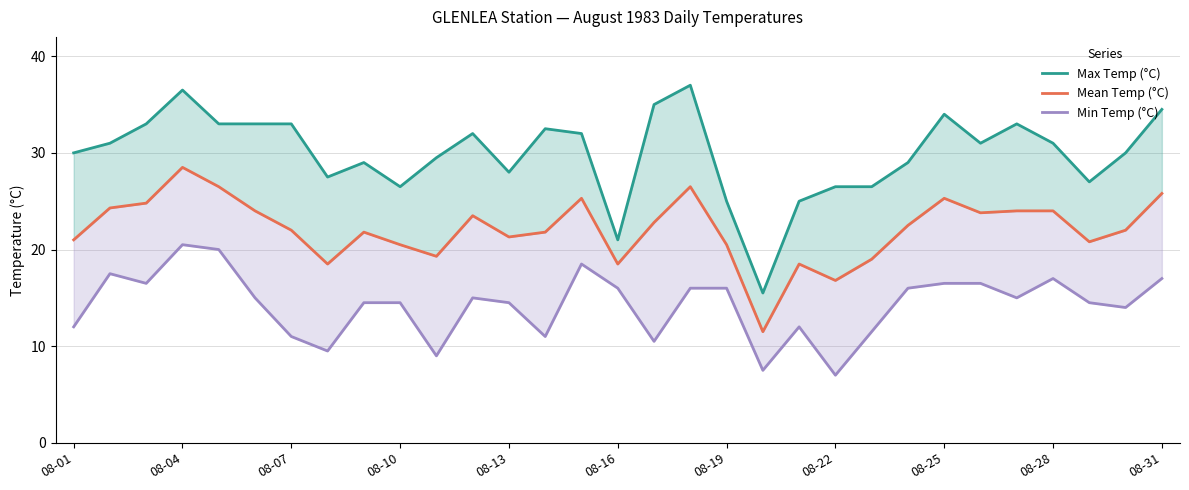

What is the maximum value for Min Temp (°C)?

20.5